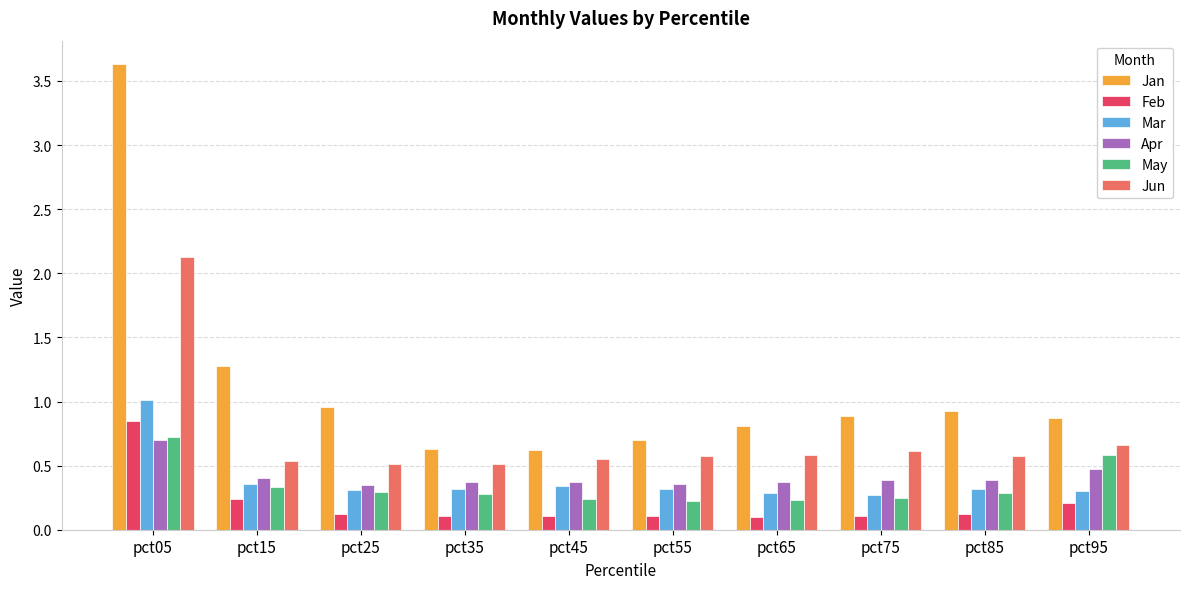

At which category does the chart reach its peak across all series?

pct05